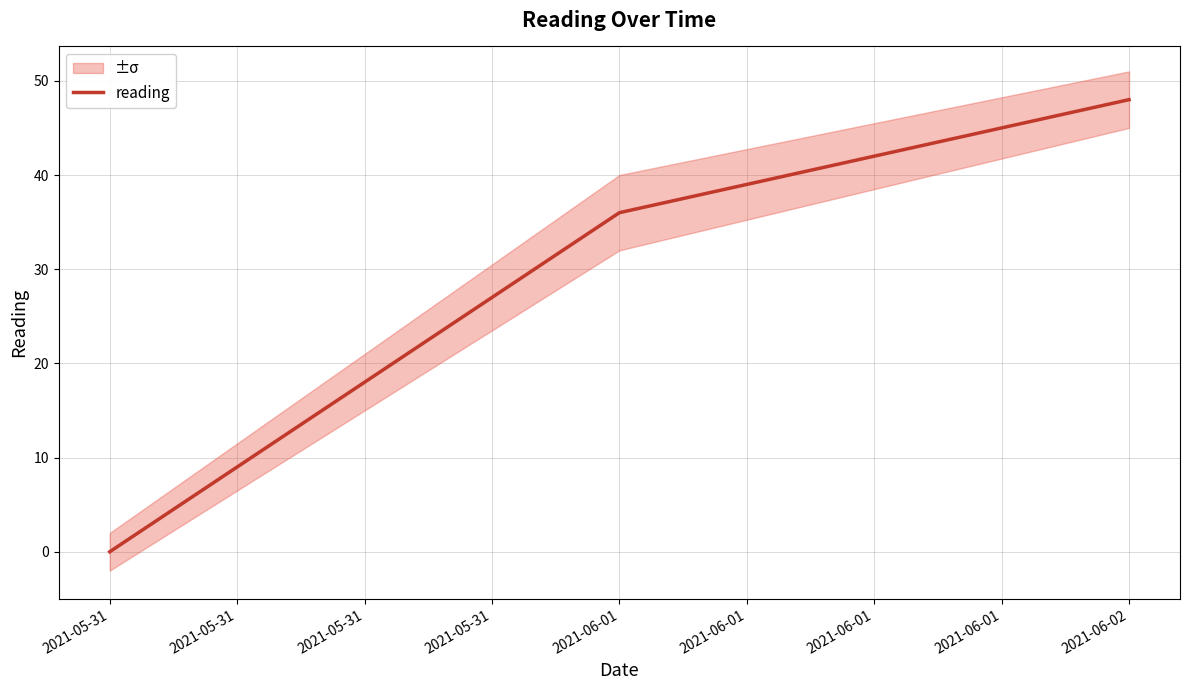

The value of reading at 2021-05-31 is 0. True or false?

True